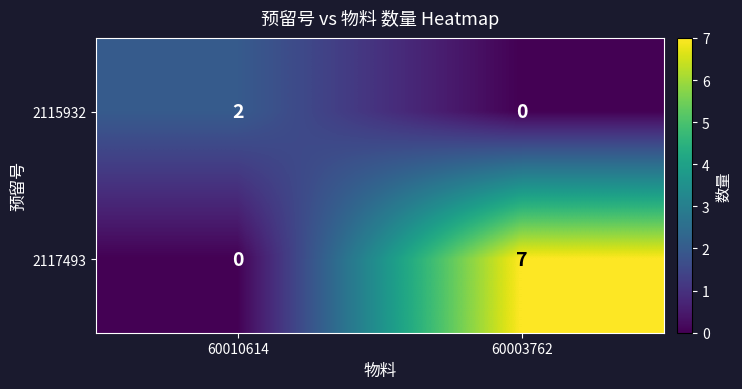

How many values in the 2115932 series are below 2?

1